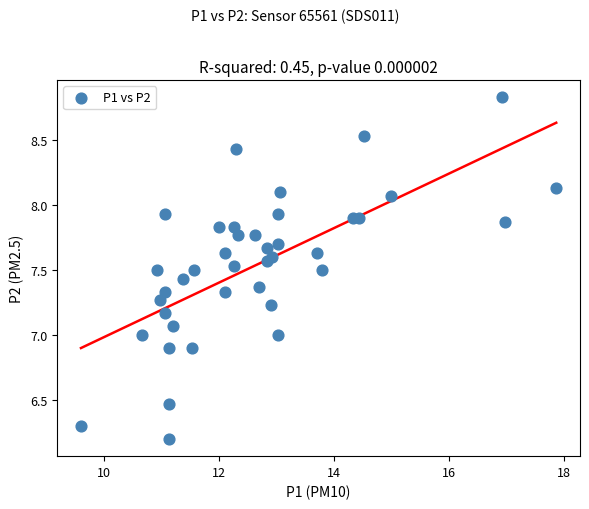

What is the range of Y values (max minus min)?

2.6